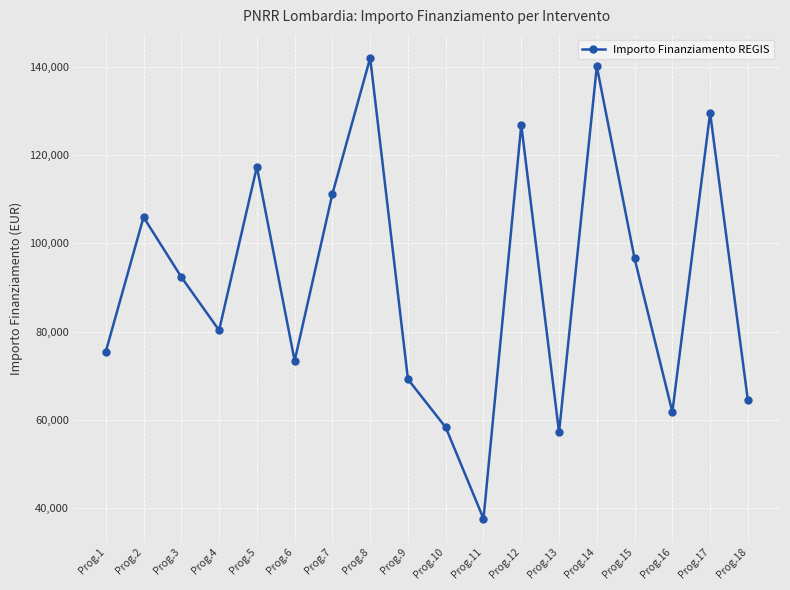

The value at Prog.16 is 61764.7. True or false?

True